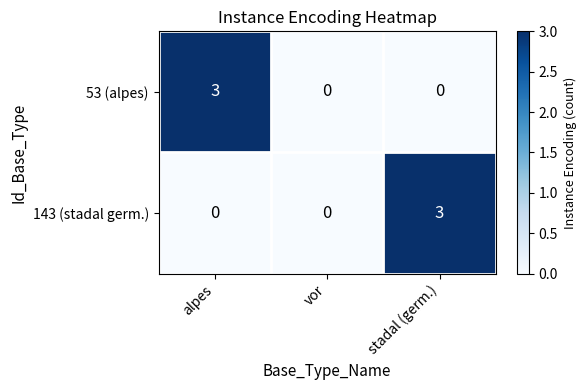

Rank the series at alpes from highest to lowest value.

53 (alpes), 143 (stadal germ.)